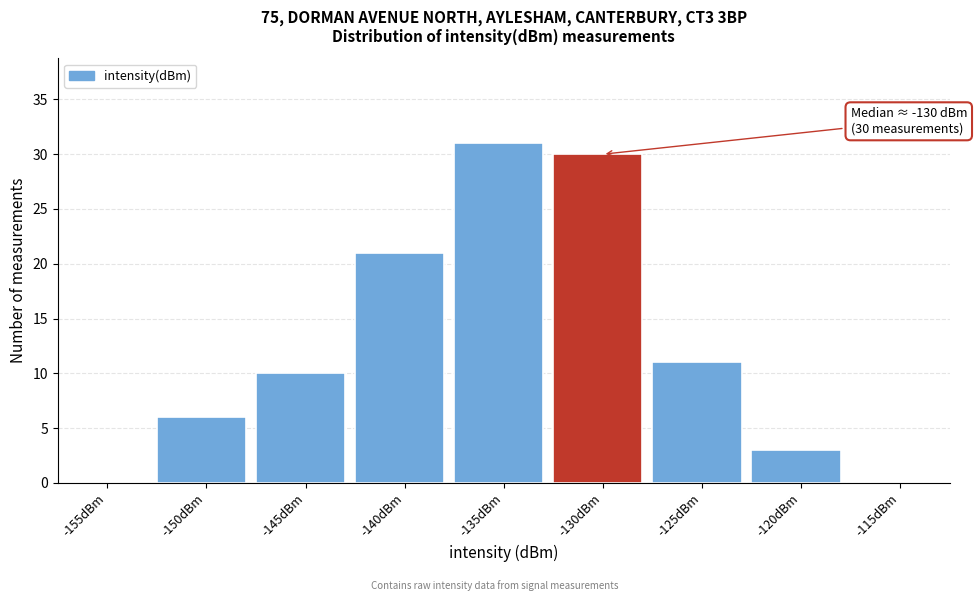

Reading left to right, what are all the values shown in this chart?

-155dBm=0	-150dBm=6	-145dBm=10	-140dBm=21	-135dBm=31	-130dBm=30	-125dBm=11	-120dBm=3	-115dBm=0